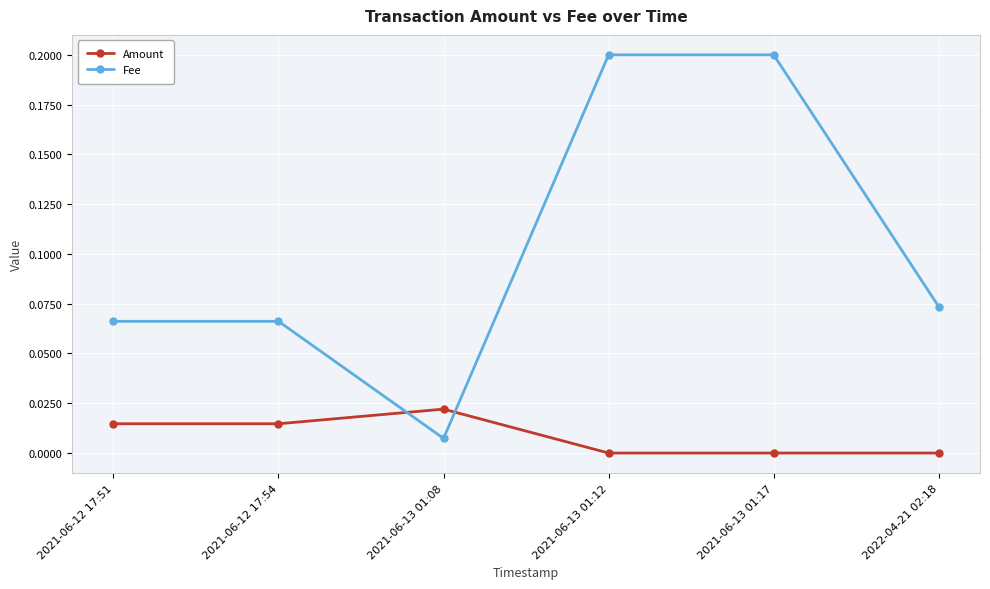

Where is the first local minimum for Fee?

2021-06-13 01:08